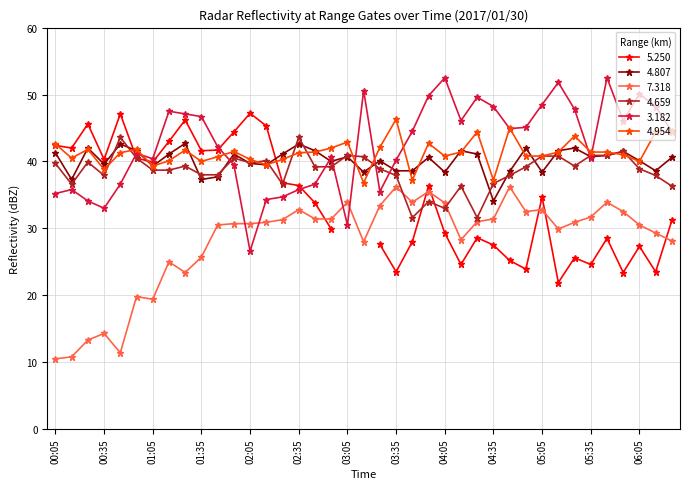

Which category has the highest value in the 3.182 series?

04:05